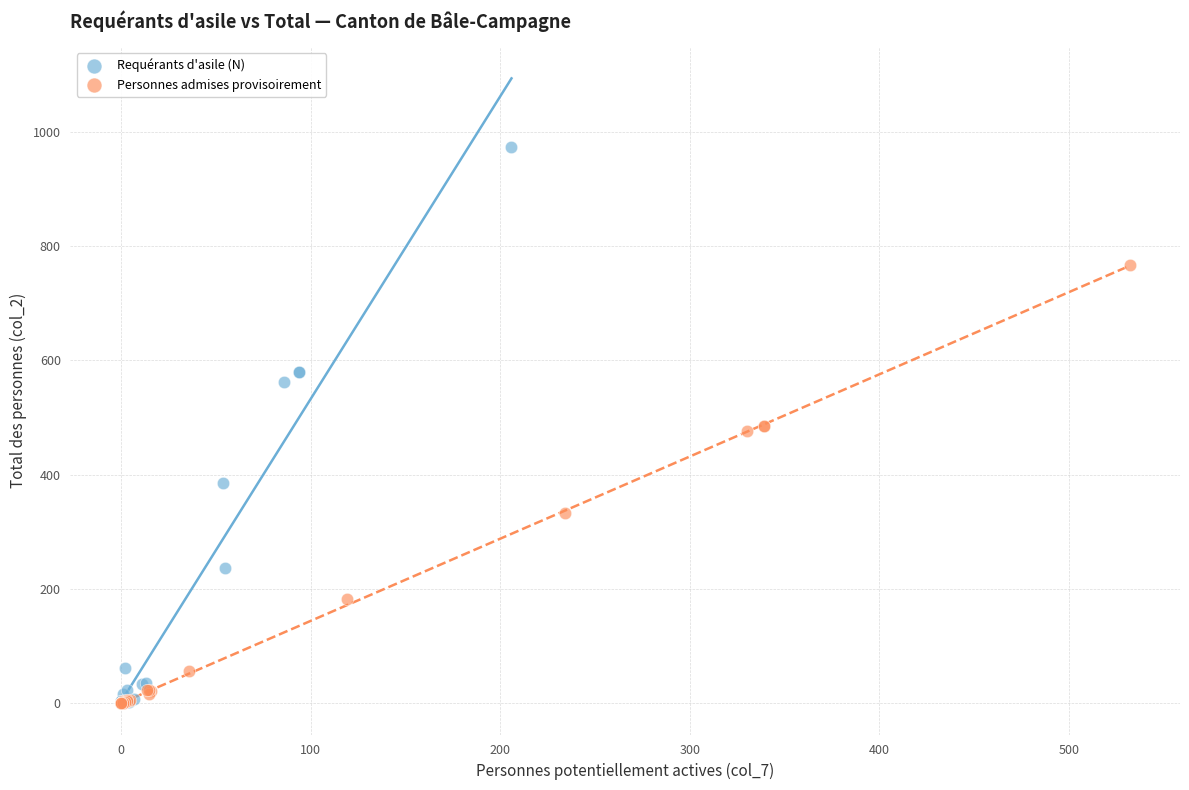

Which series has the largest Y range (max minus min)?

Requérants d'asile (N)